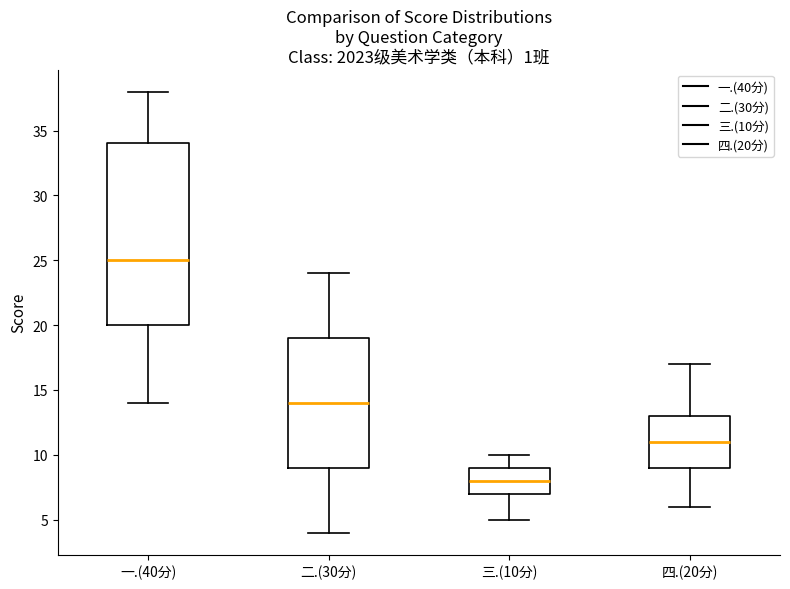

Which box has the highest median line?

一.(40分)